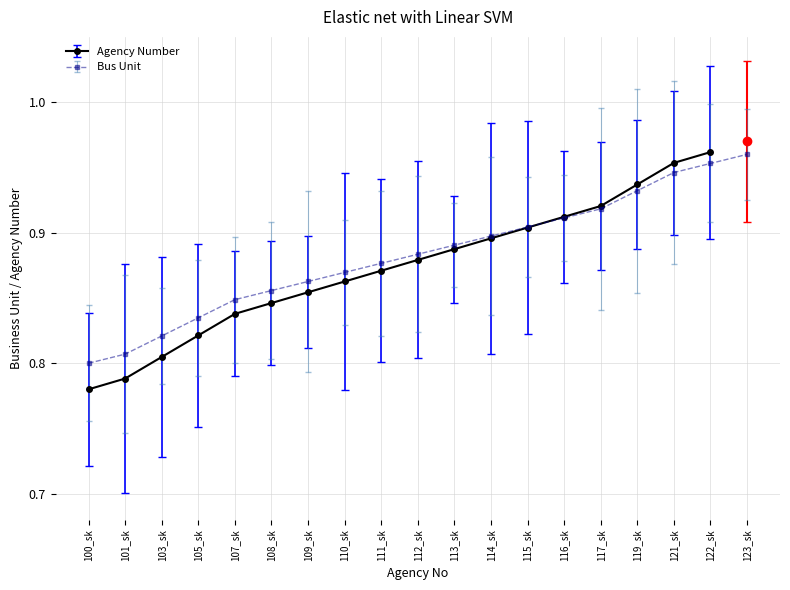

True or false: the data has more than 0 interior local peaks.

False